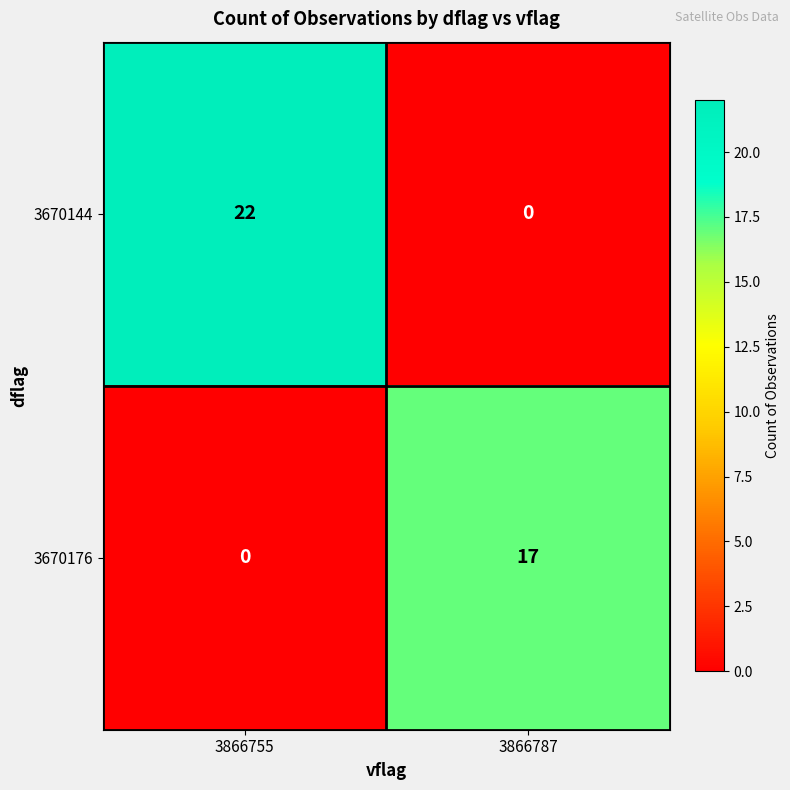

Rank the series at 3866787 from highest to lowest value.

3670176, 3670144